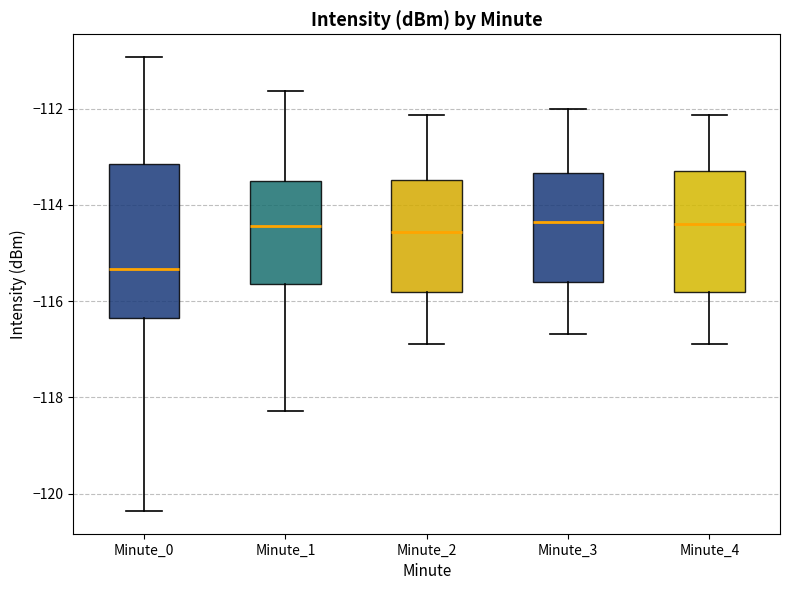

Reading left to right, read every box against the y-axis: the position of its median line, the range the box covers, and the ends of its whiskers. The values are not printed on the chart, so give them approximately, as read against the axis.

Minute_0: median -115.4, box -116.4 to -113.2, whiskers -120.4 to -111.0
Minute_1: median -114.4, box -115.6 to -113.6, whiskers -118.2 to -111.6
Minute_2: median -114.6, box -115.8 to -113.4, whiskers -117.0 to -112.2
Minute_3: median -114.4, box -115.6 to -113.4, whiskers -116.6 to -112.0
Minute_4: median -114.4, box -115.8 to -113.2, whiskers -117.0 to -112.2